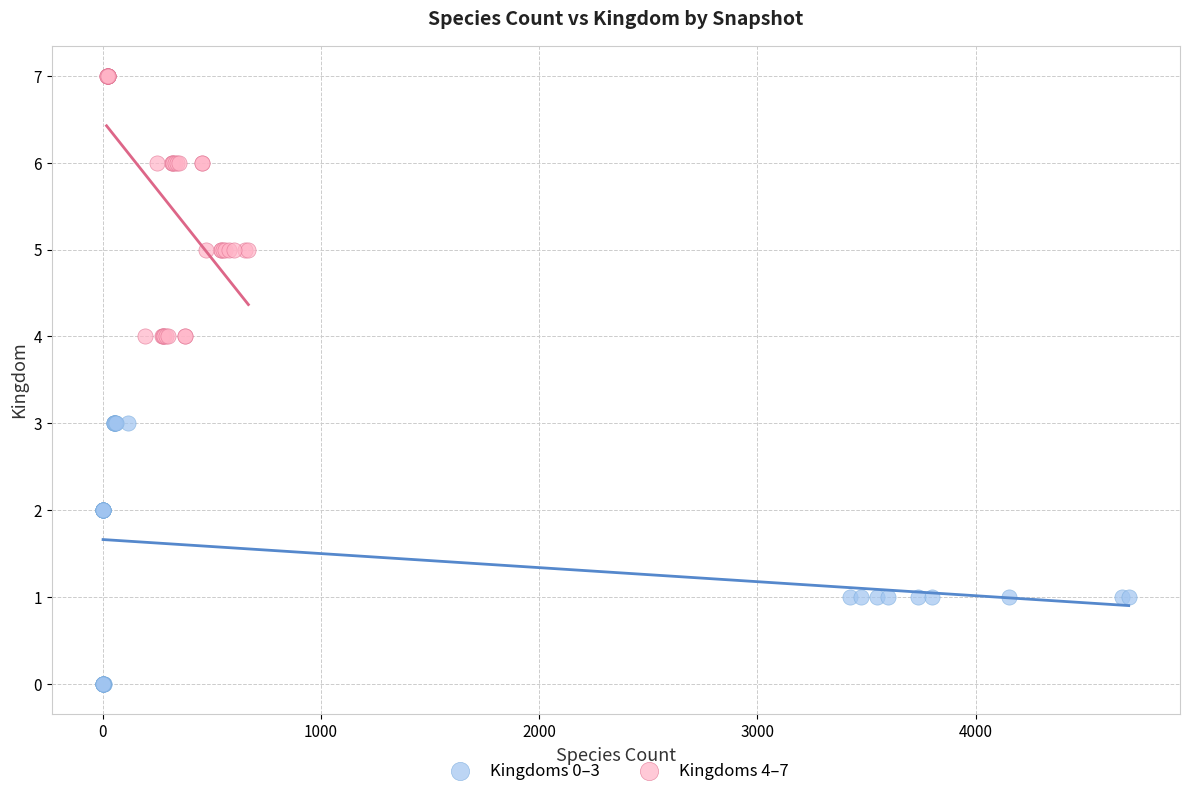

Which series contains the lowest Y value?

Kingdoms 0–3